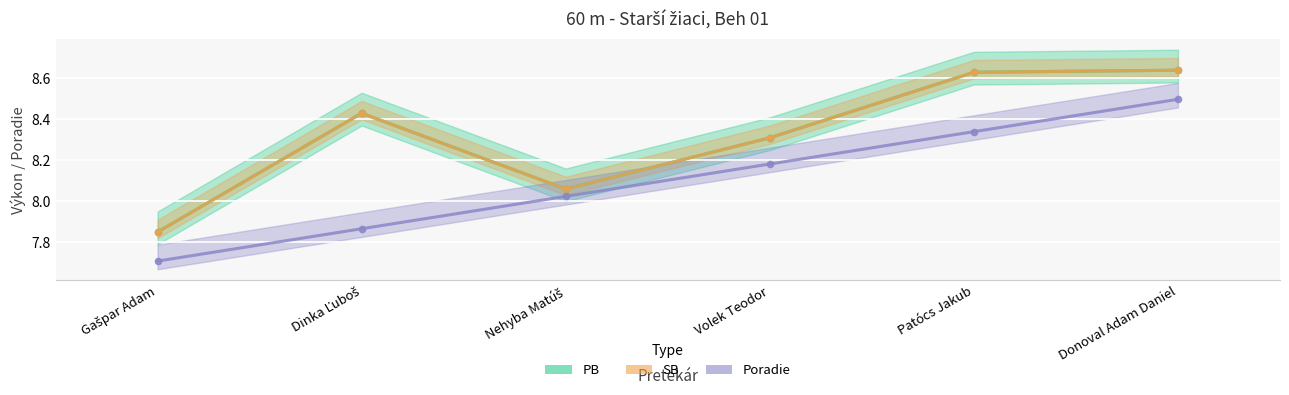

At which label does Poradie reach its peak?

Donoval Adam Daniel